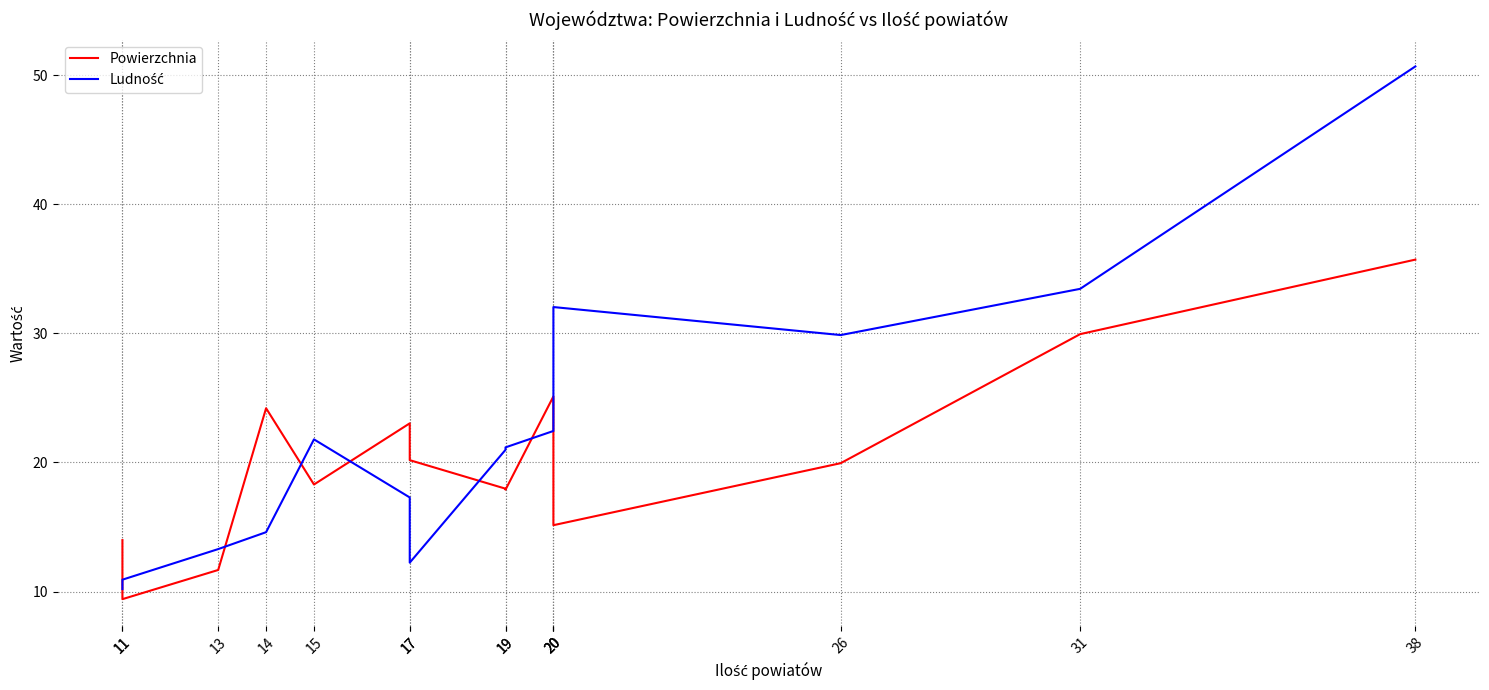

At which category is the sum across all series the highest?

38